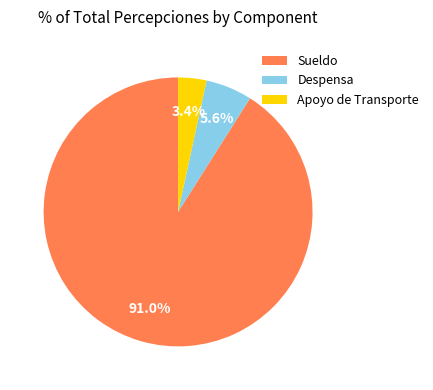

Between Sueldo and Apoyo de Transporte, which is larger?

Sueldo